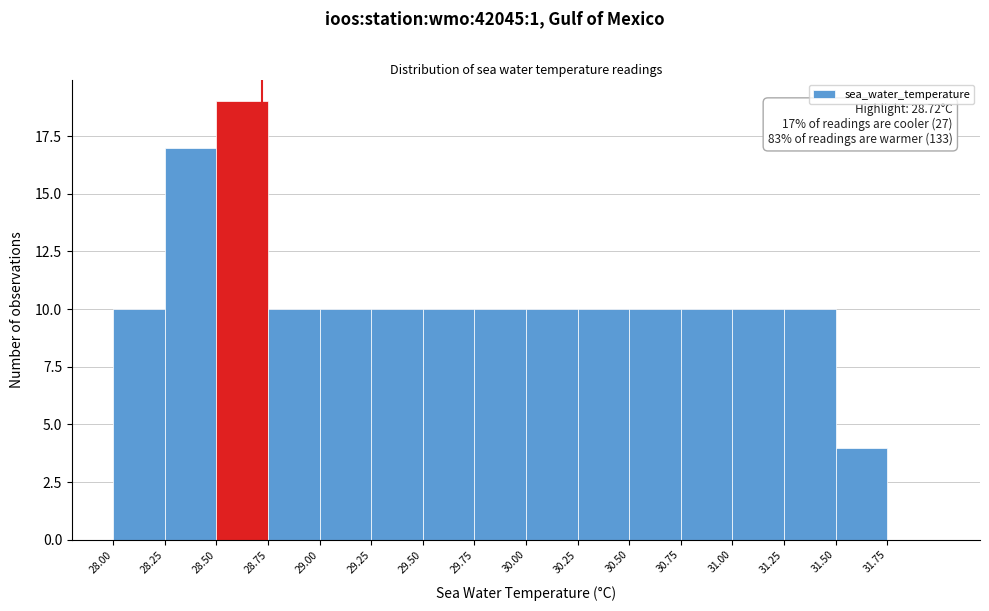

Over which range of the x-axis is the bar tallest?

28.50 to 28.75